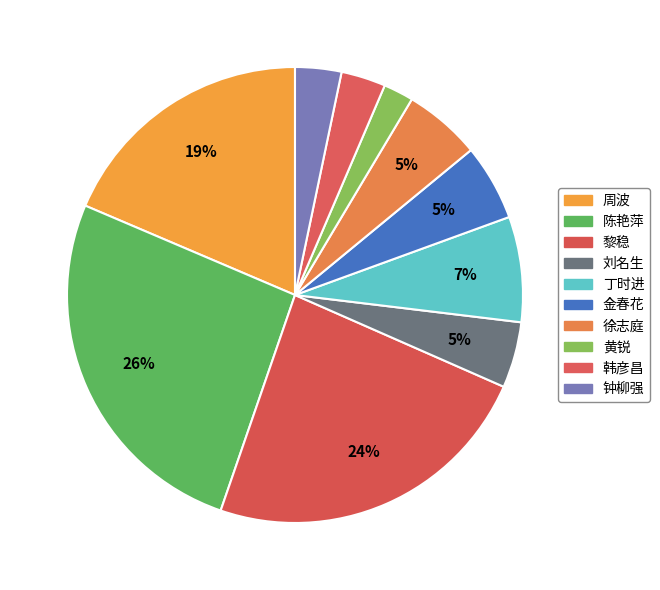

True or false: 钟柳强 accounts for 10% of the total.

False